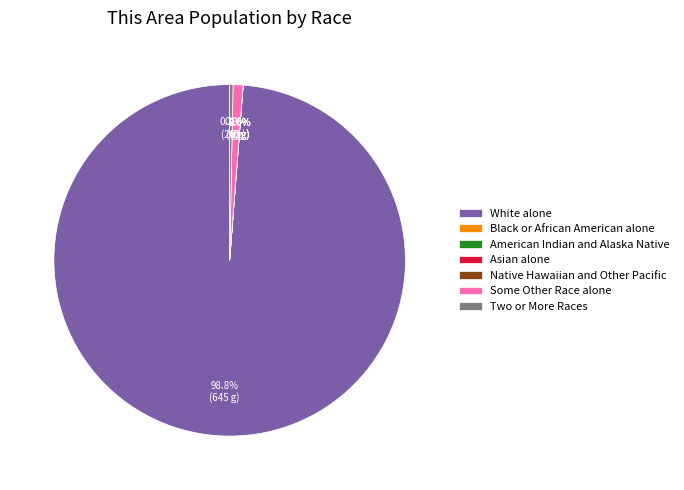

The Asian alone slice represents 0% of the pie. True or false?

True